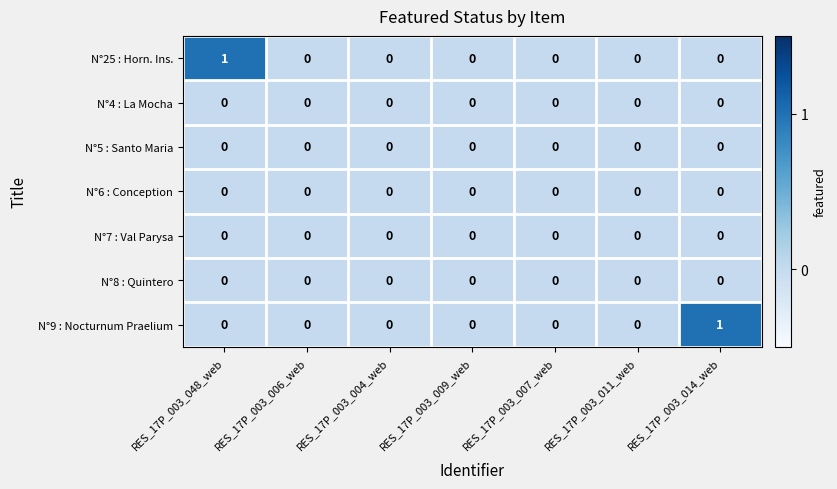

Is it true that N°25 : Horn. Ins. equals 0 at RES_17P_003_009_web?

True